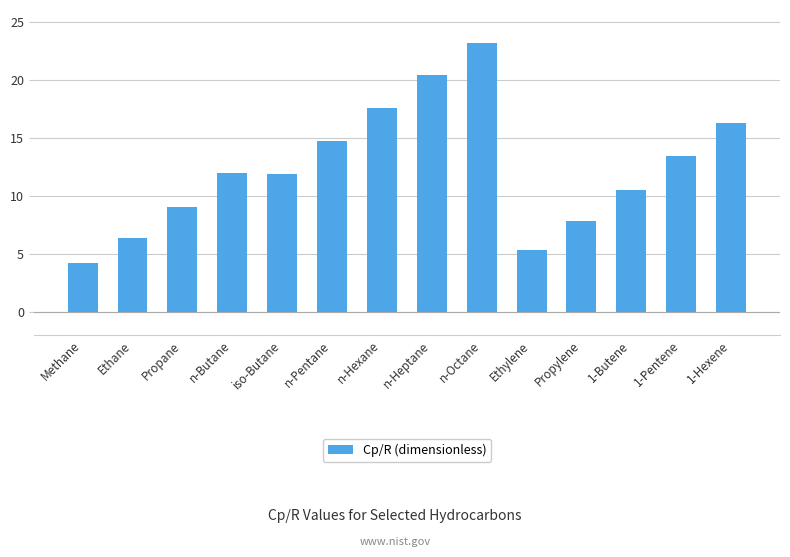

What is the change in value from Ethane to Propane?

+2.6